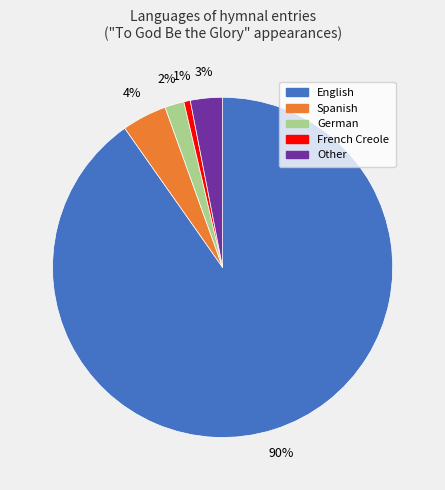

Between Spanish and Other, which is larger?

Spanish